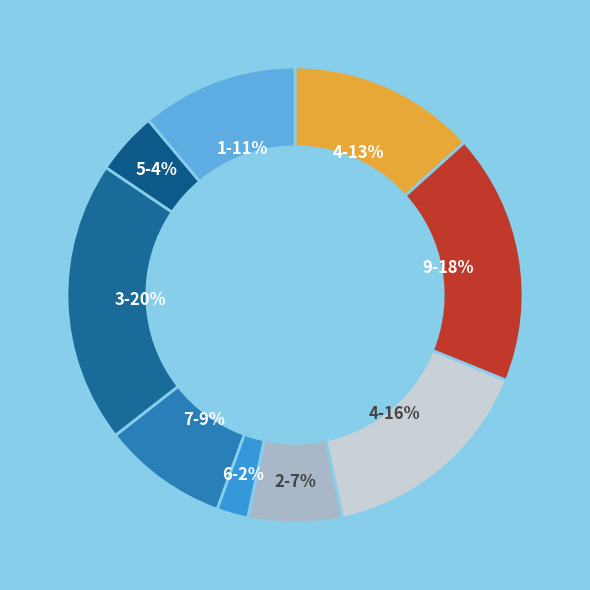

How many slices are in this pie chart?

9